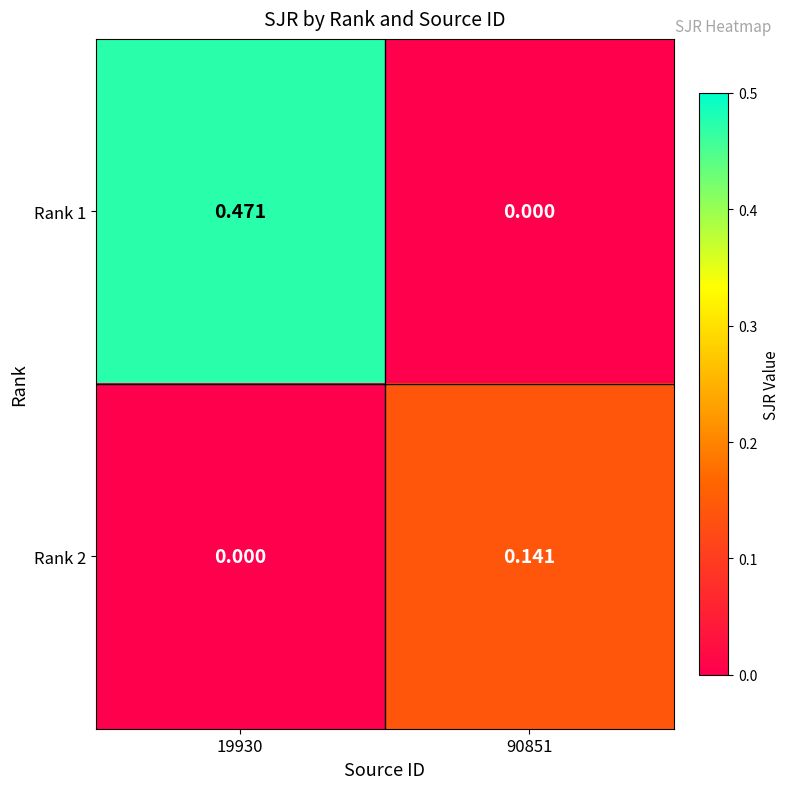

Is the value of Rank 2 at 90851 greater than the value of Rank 1 at 19930?

No